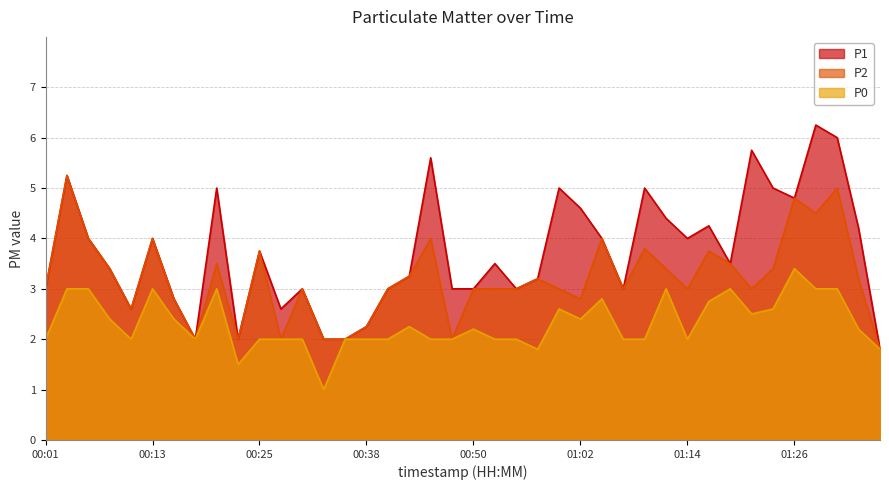

Which series changed the most between 00:11 and 01:14?

P1